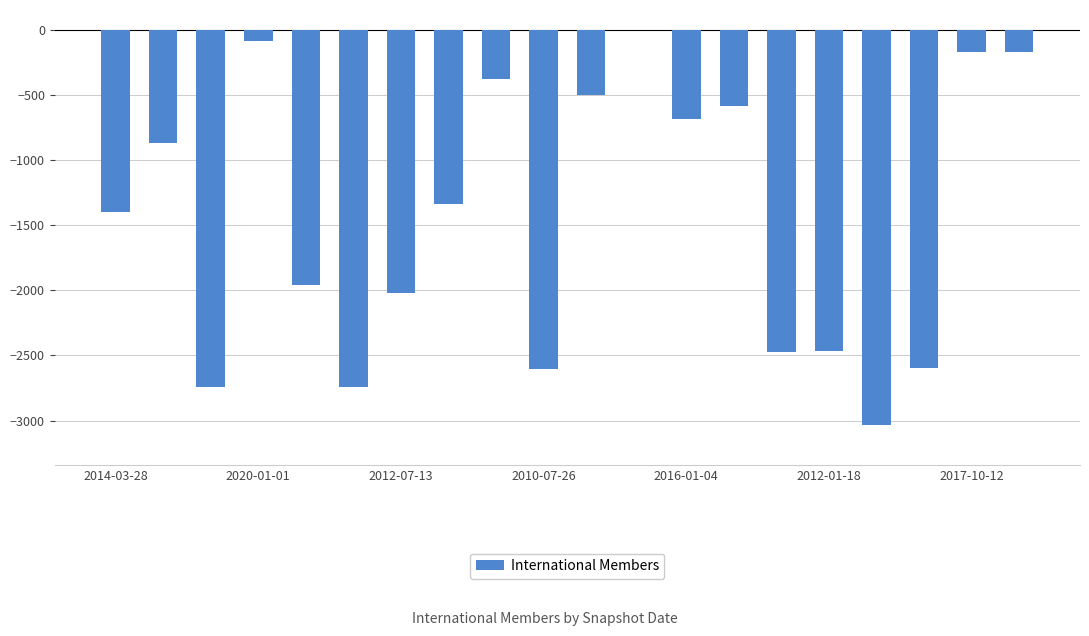

What is the sum of all values?

-28822